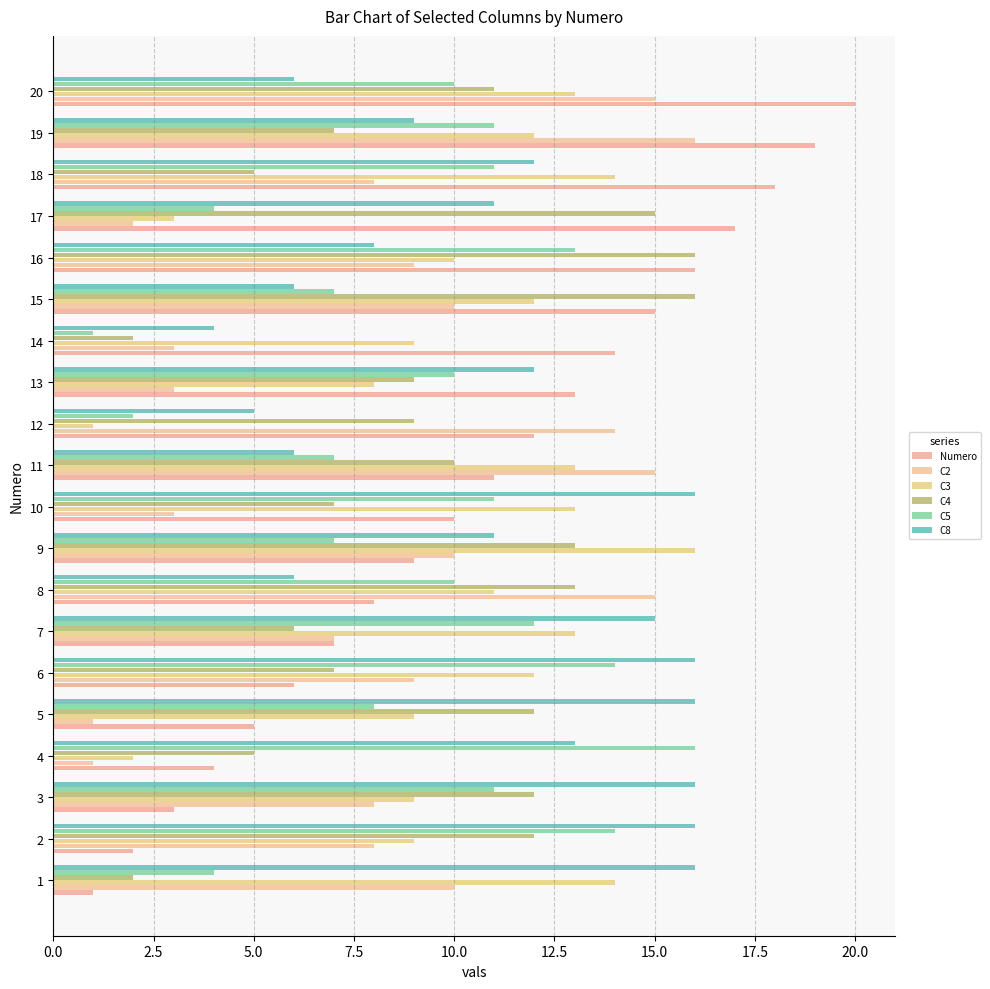

Count the number of data series in this chart.

6